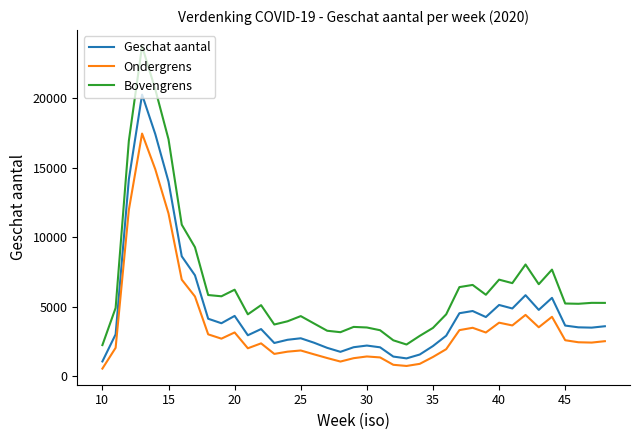

Which series has the largest range (max minus min)?

Bovengrens